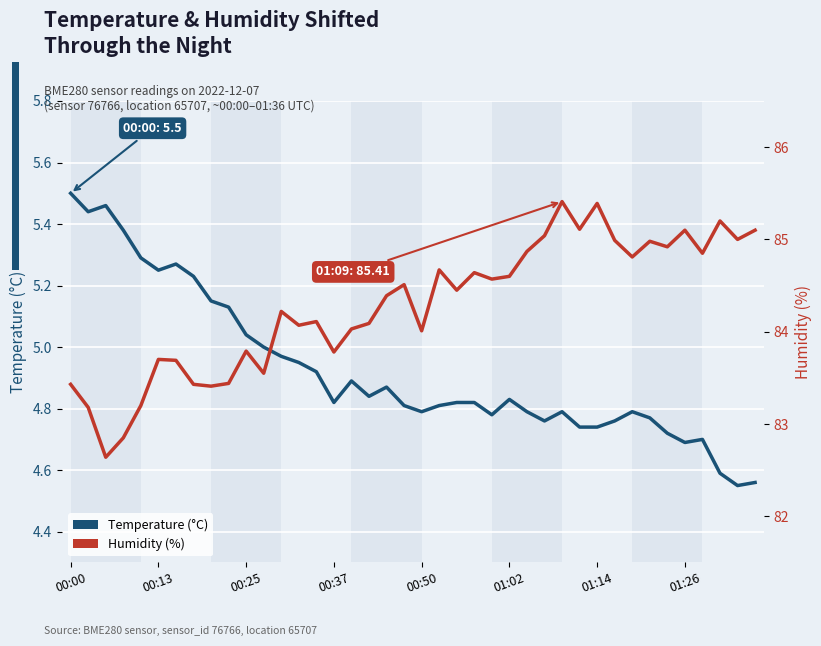

Rank the series by their maximum value, from highest to lowest.

humidity, temperature